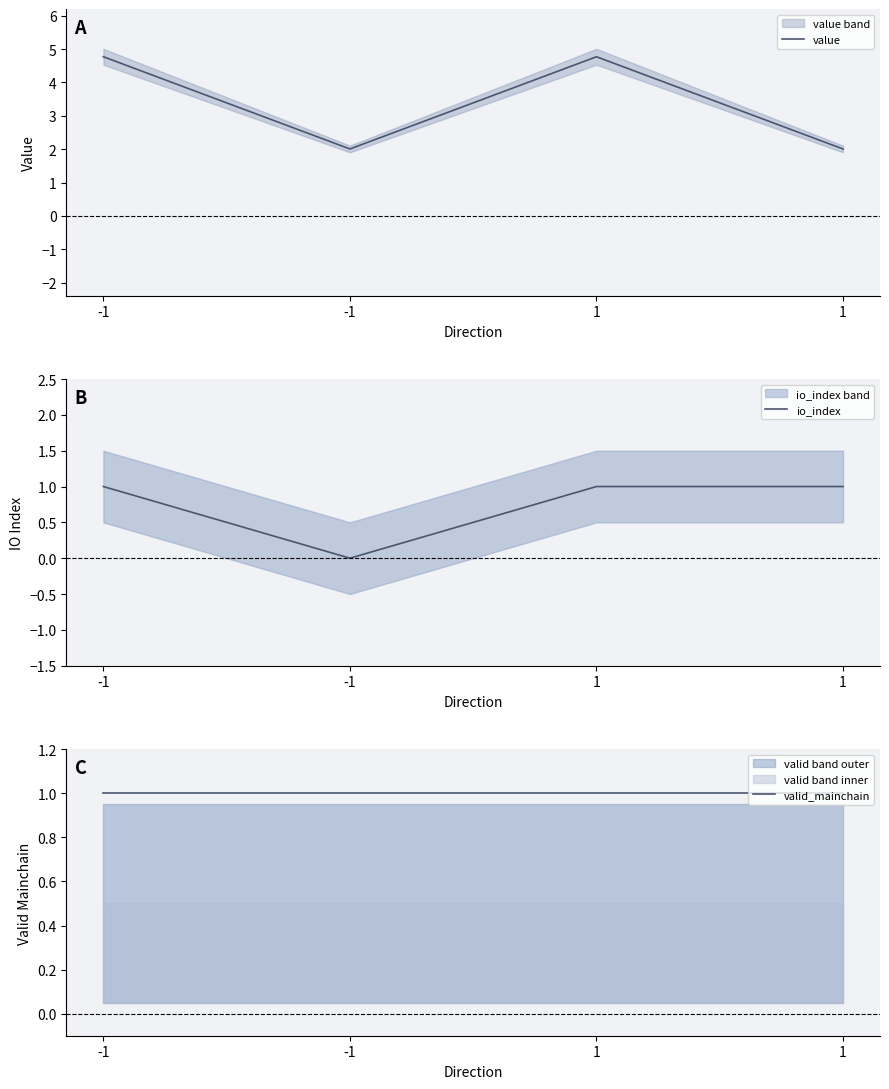

What is the value of the valid_mainchain point at the 4th from the left?

1.0